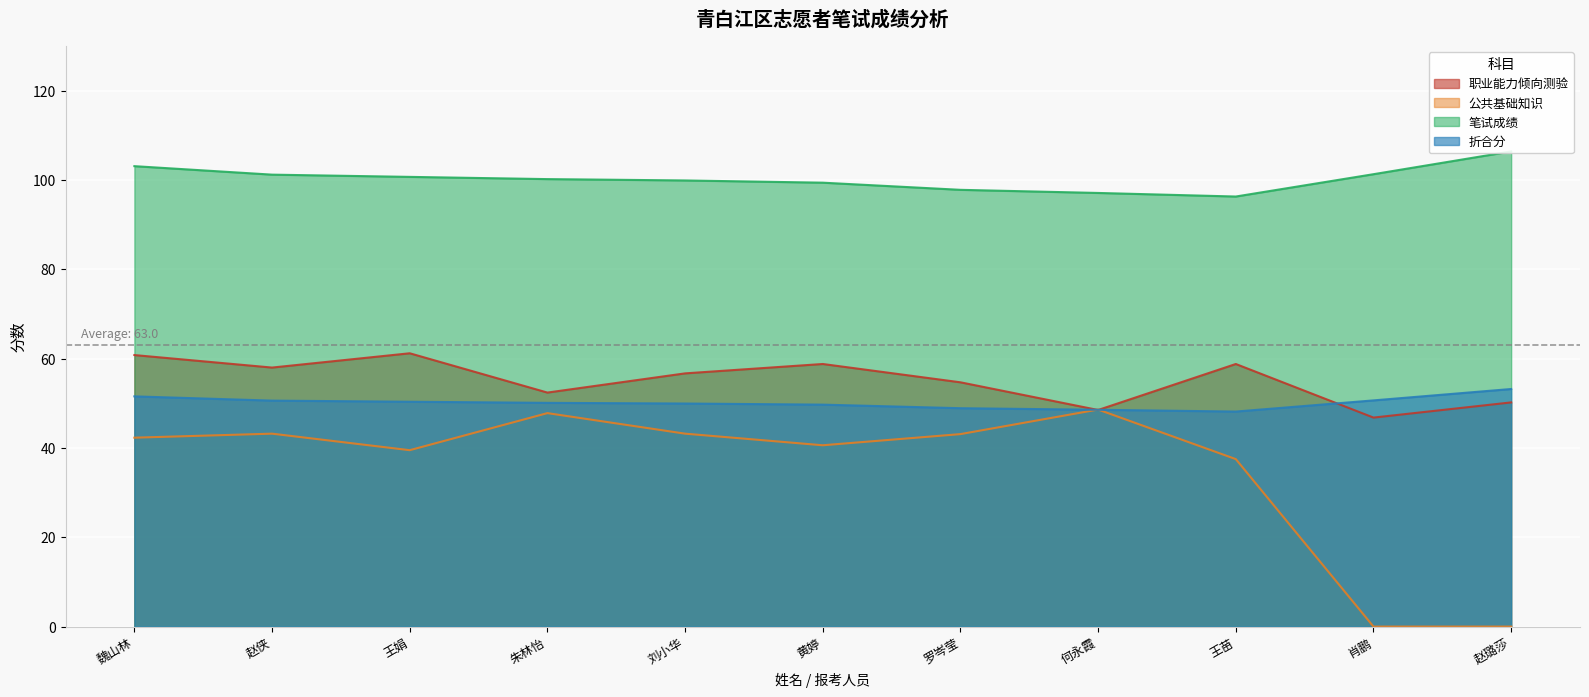

How many intersections are there between 折合分 and 公共基础知识?

2